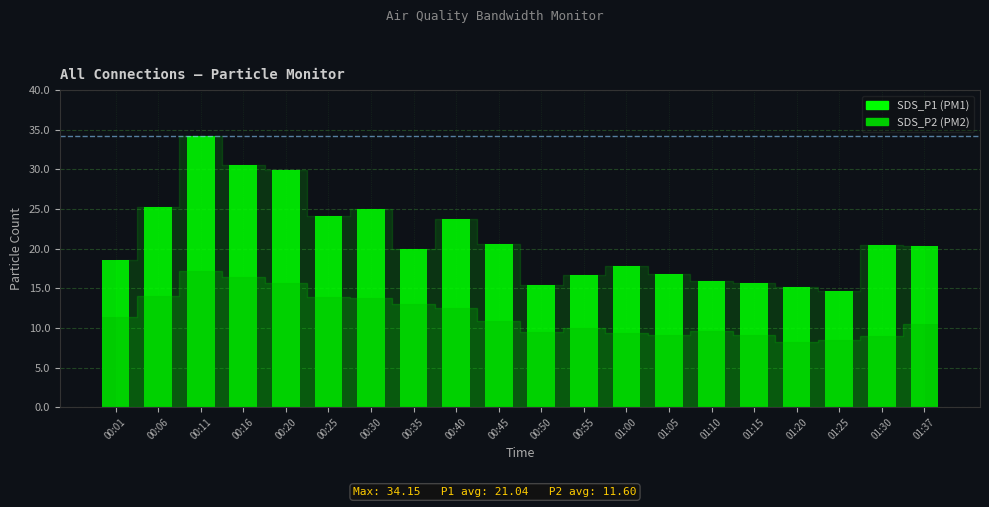

What are all the series names shown in the legend?

SDS_P1, SDS_P2